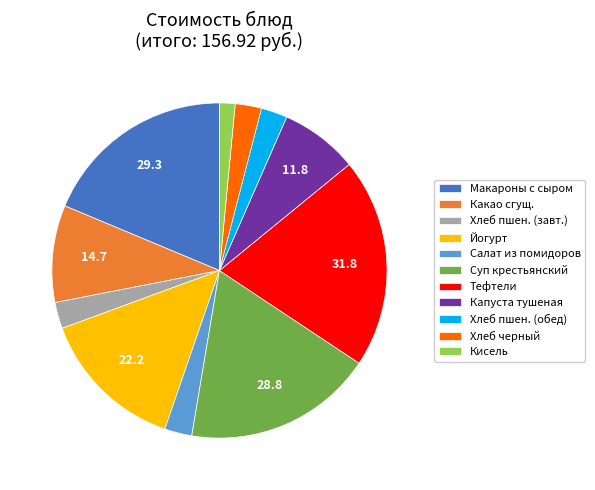

How many segments does this pie chart have?

11